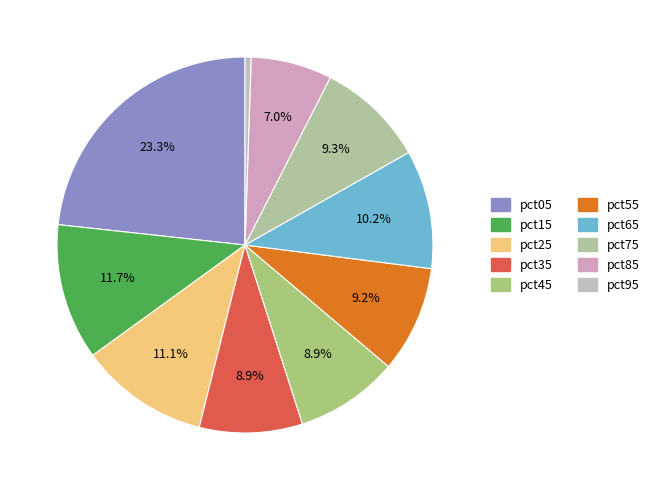

To the nearest percent, what is the difference between the pct25 and pct85 slice percentages?

4%